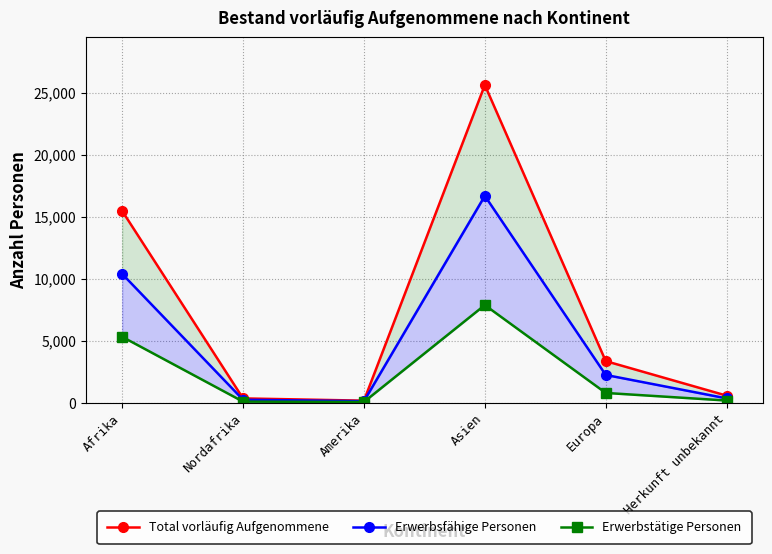

What is the value of the Erwerbsfähige Personen point at the 4th from the left?

16681